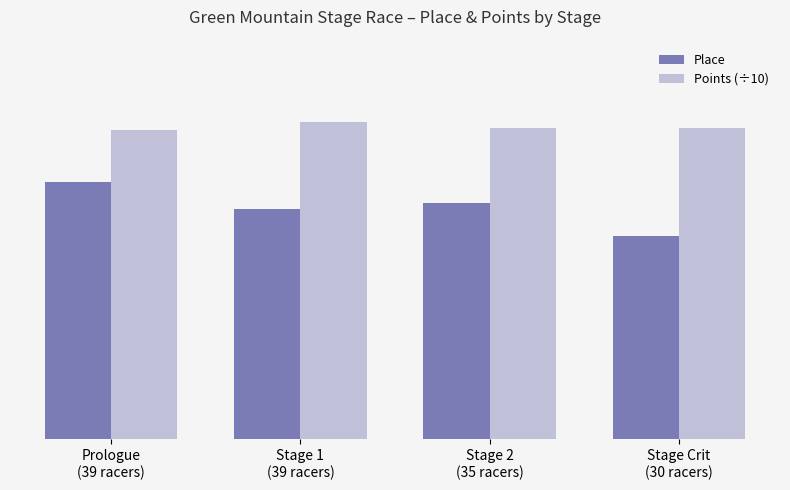

Does the chart contain any negative values?

No